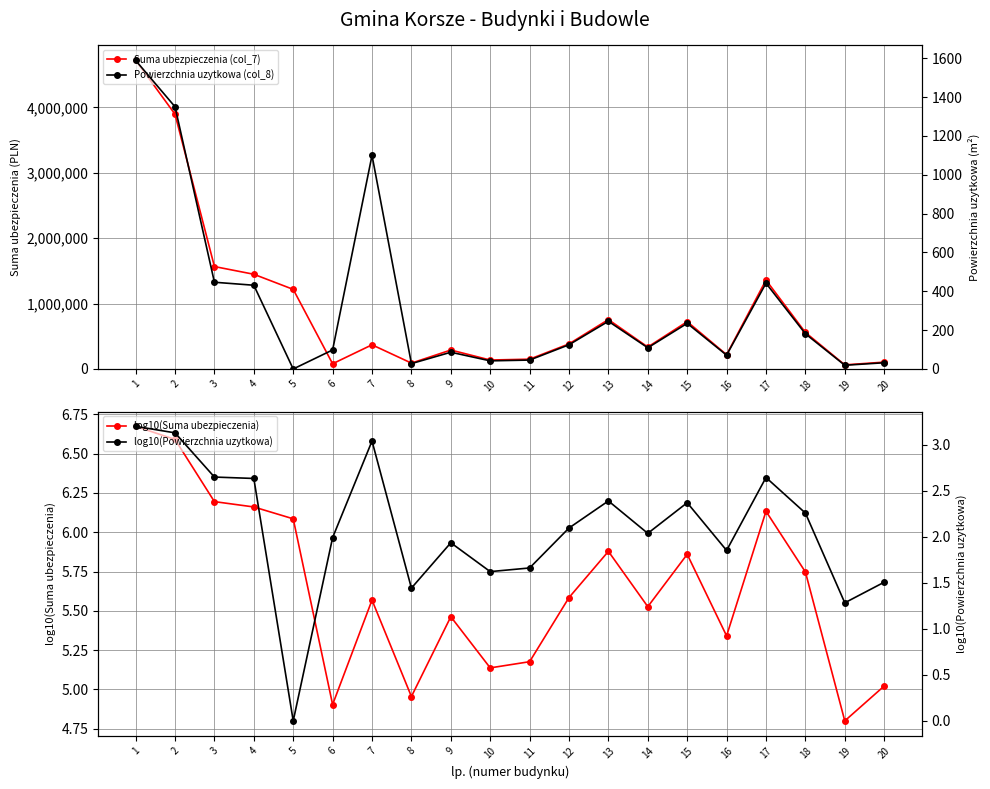

Reading right to left, transcribe all the data shown in this chart.

Suma ubezpieczenia (col_7): 20=105000.0	19=63000.0	18=559000.0	17=1360000.0	16=219000.0	15=724000.0	14=336000.0	13=756000.0	12=384000.0	11=150000.0	10=137000.0	9=290000.0	8=90000.0	7=370000.0	6=80000.0	5=1217740.0	4=1449000.0	3=1567000.0	2=3897000.0	1=4723000.0
log10(Suma ubezpieczenia): 20=5.0	19=4.8	18=5.7	17=6.1	16=5.3	15=5.9	14=5.5	13=5.9	12=5.6	11=5.2	10=5.1	9=5.5	8=5.0	7=5.6	6=4.9	5=6.1	4=6.2	3=6.2	2=6.6	1=6.7
Powierzchnia uzytkowa (col_8): 20=32.1	19=19.2	18=181.4	17=441.7	16=71.2	15=235.0	14=109.2	13=245.6	12=124.8	11=45.9	10=41.9	9=86.3	8=27.7	7=1100.0	6=98.1	5=0.0	4=431.3	3=446.7	2=1350.3	1=1589.0
log10(Powierzchnia uzytkowa): 20=1.5	19=1.3	18=2.3	17=2.6	16=1.9	15=2.4	14=2.0	13=2.4	12=2.1	11=1.7	10=1.6	9=1.9	8=1.4	7=3.0	6=2.0	5=0.0	4=2.6	3=2.7	2=3.1	1=3.2